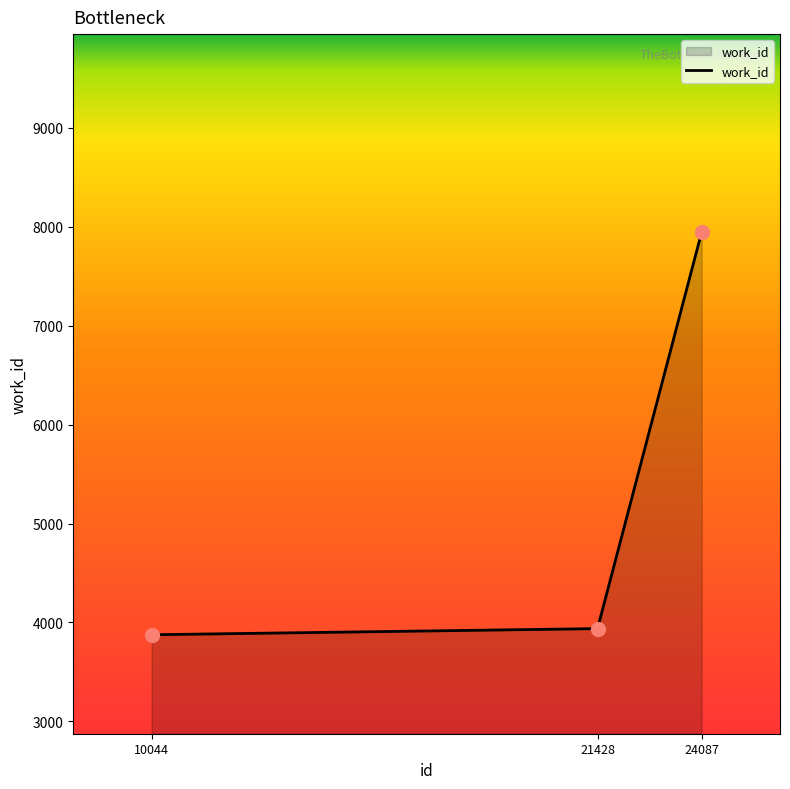

What is the ratio of the value at 21428 to the value at 24087?

0.5